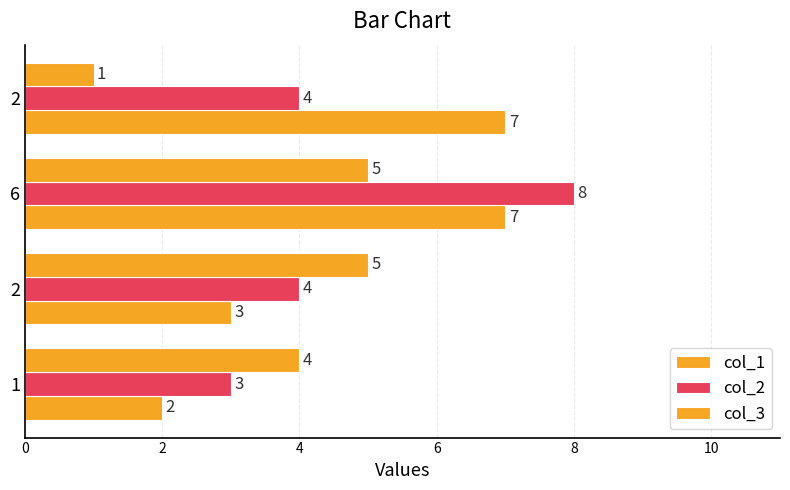

How many data points does each series have?

4